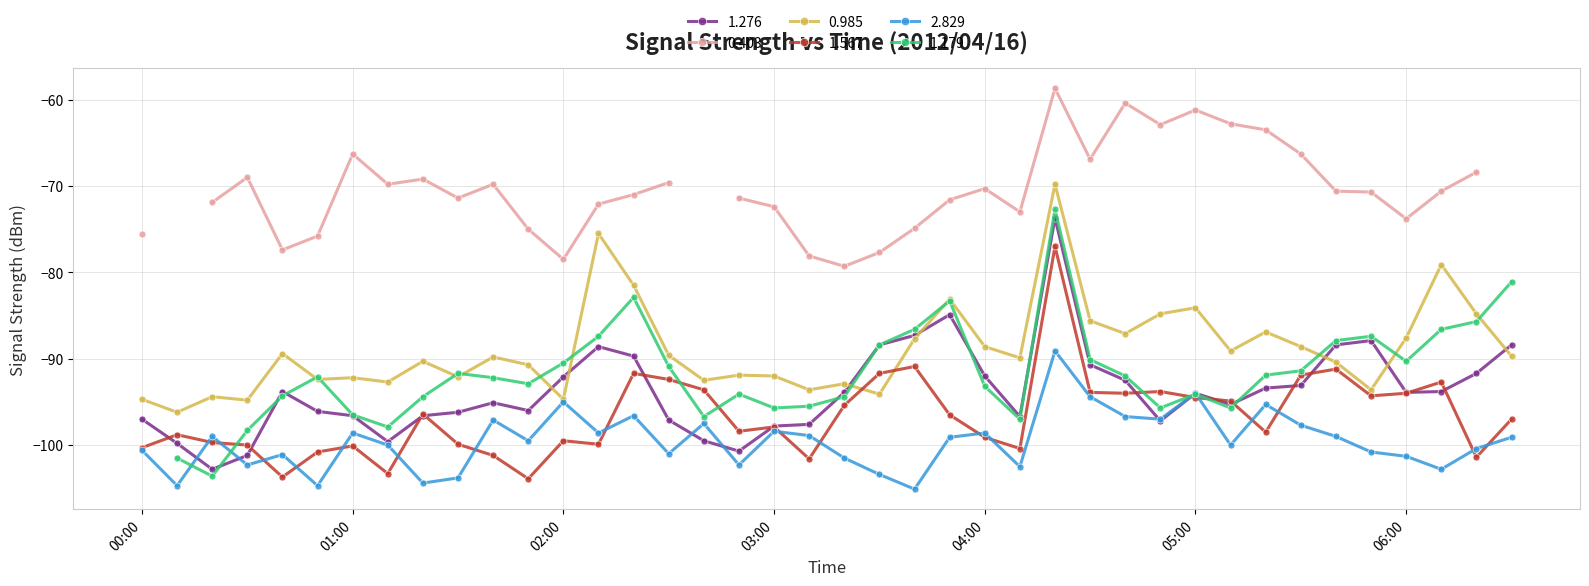

The 1.567 series shows -99.5 at 02:00. True or false?

True